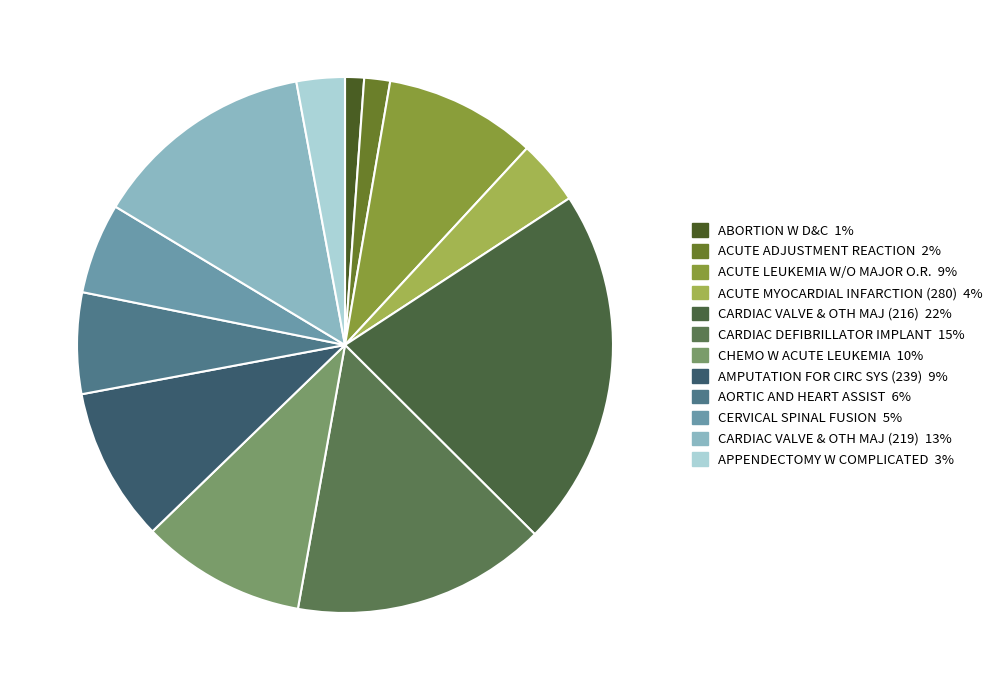

Count the number of slices in the pie.

12